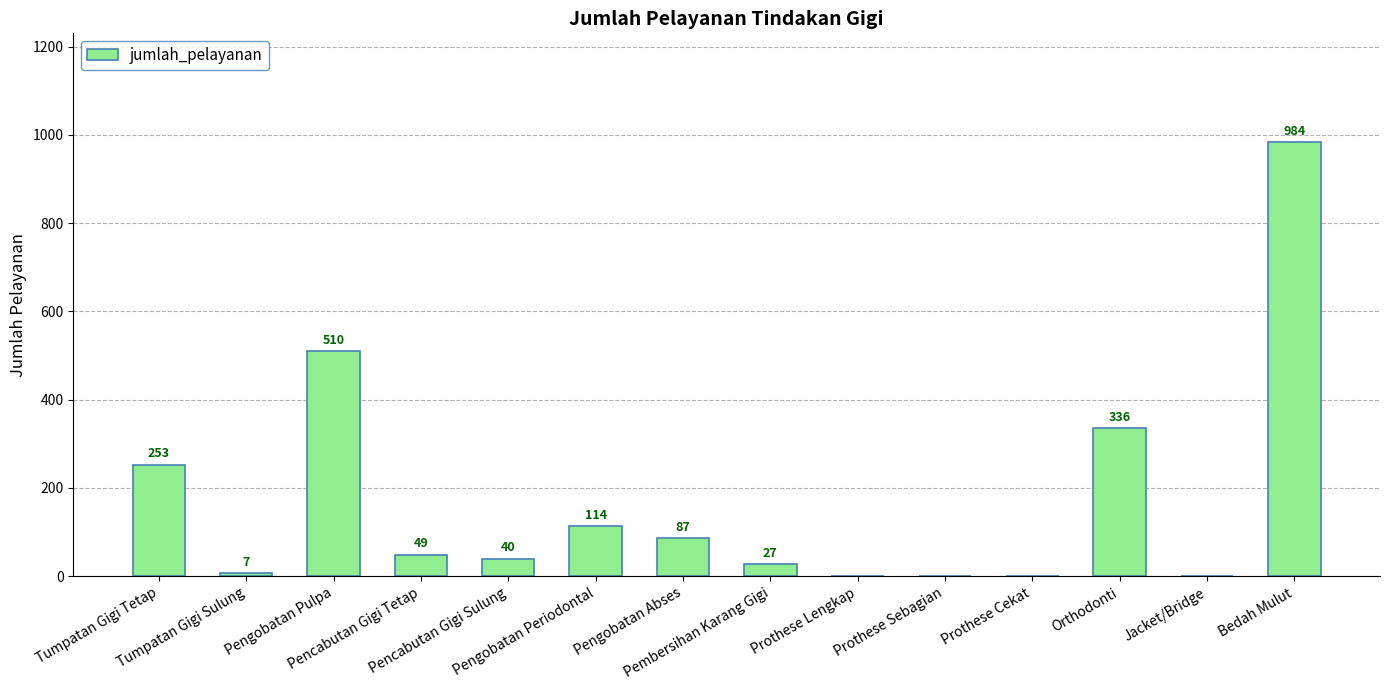

What is the sum of all values?

2407